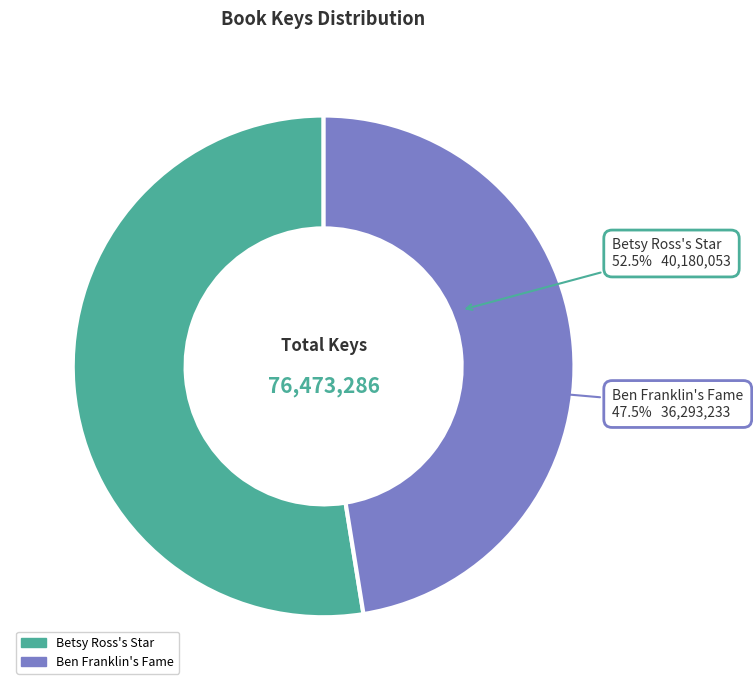

Which slice is the largest?

Betsy Ross's Star